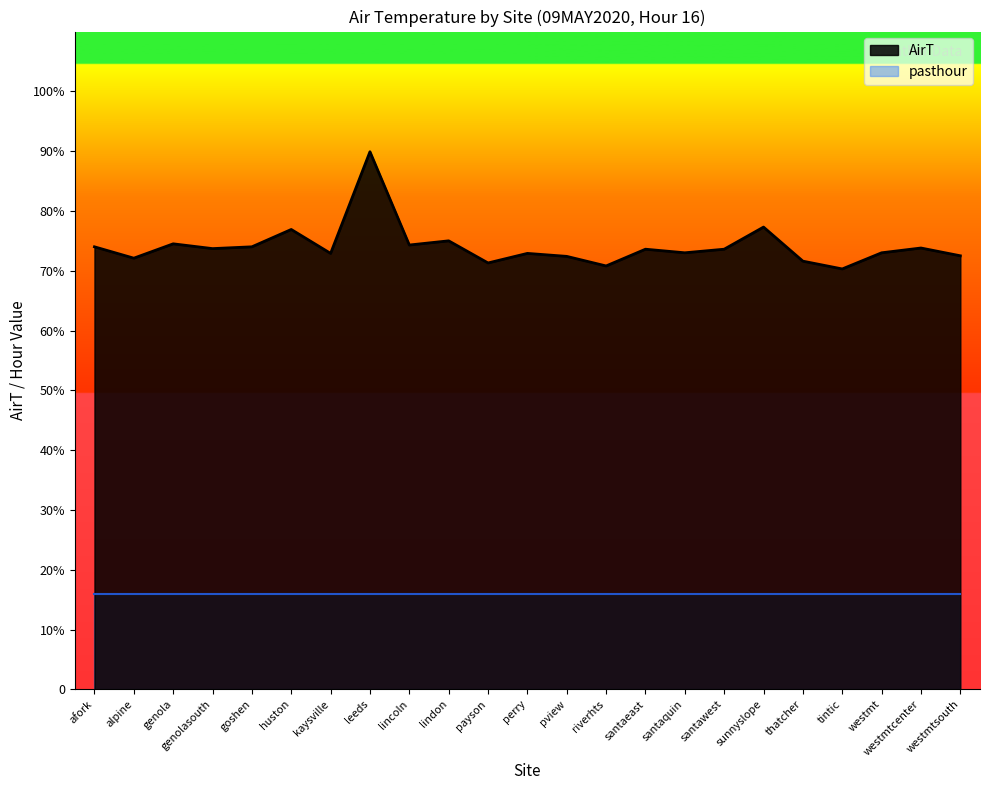

What is the ratio of the value at leeds to the value at thatcher?

1.3